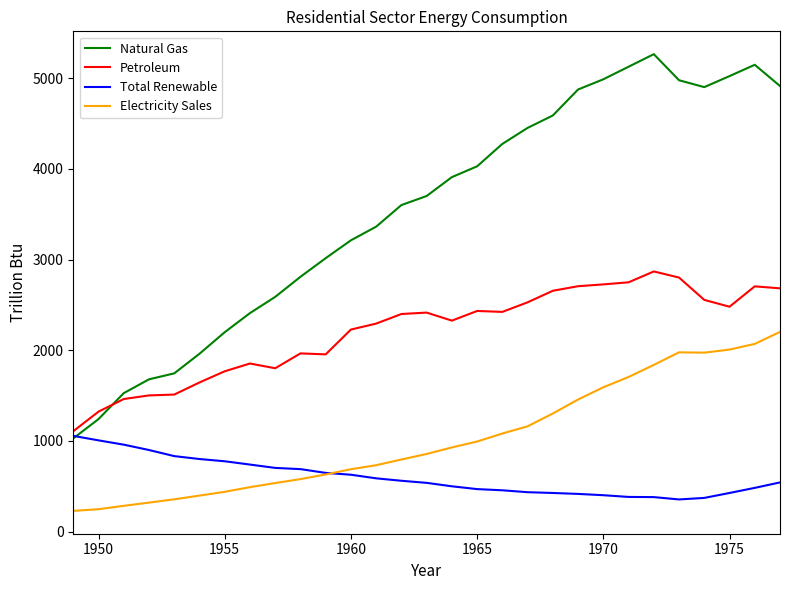

Rank the series by their maximum value, from highest to lowest.

Natural Gas, Petroleum, Electricity Sales, Total Renewable